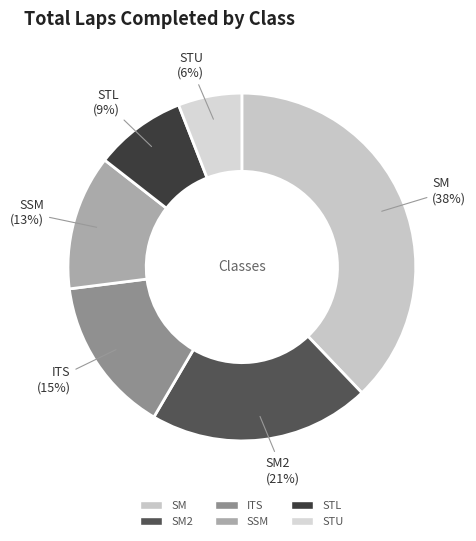

Rank the categories by value from highest to lowest.

SM, SM2, ITS, SSM, STL, STU